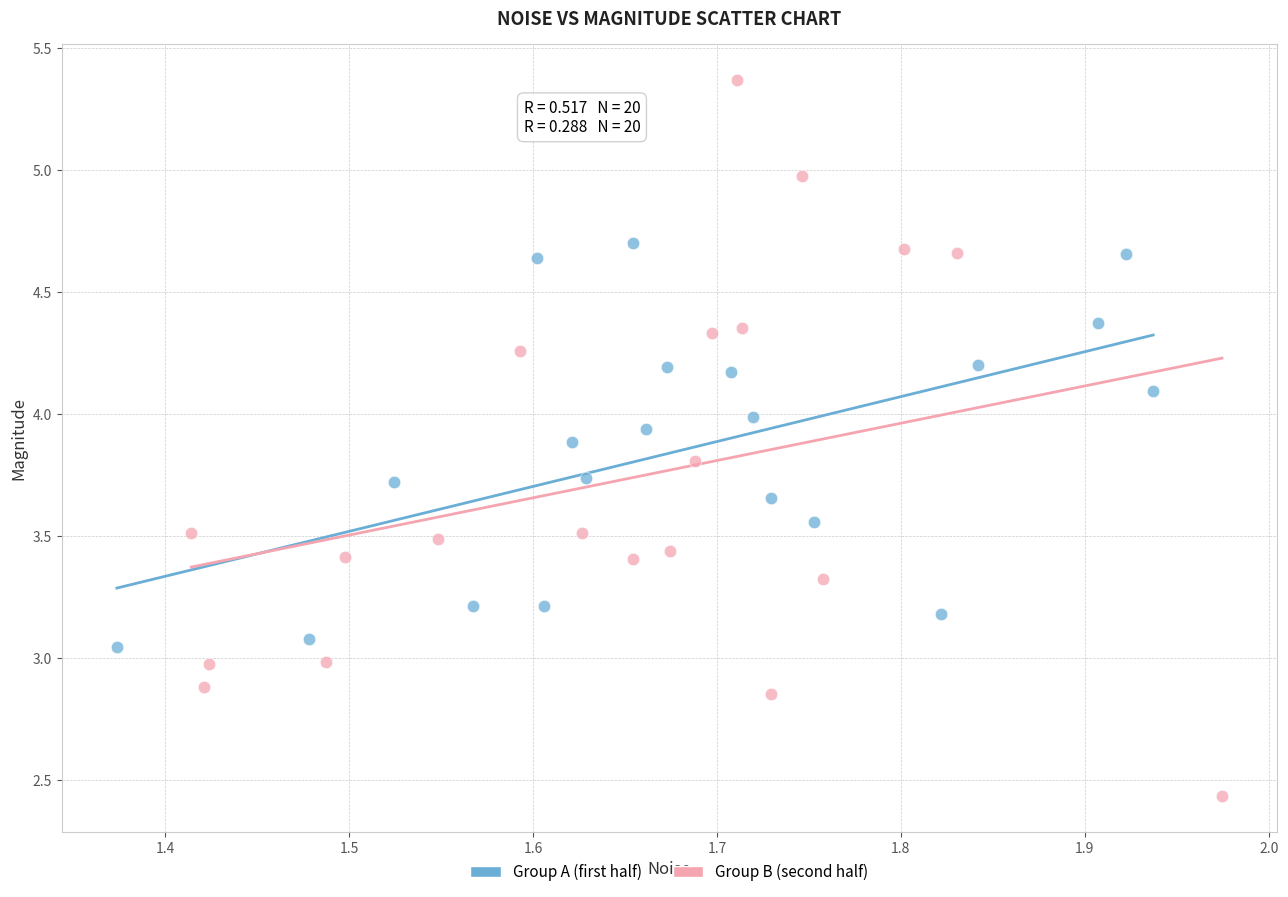

Which series has the widest spread of Y values?

Group B (second half)